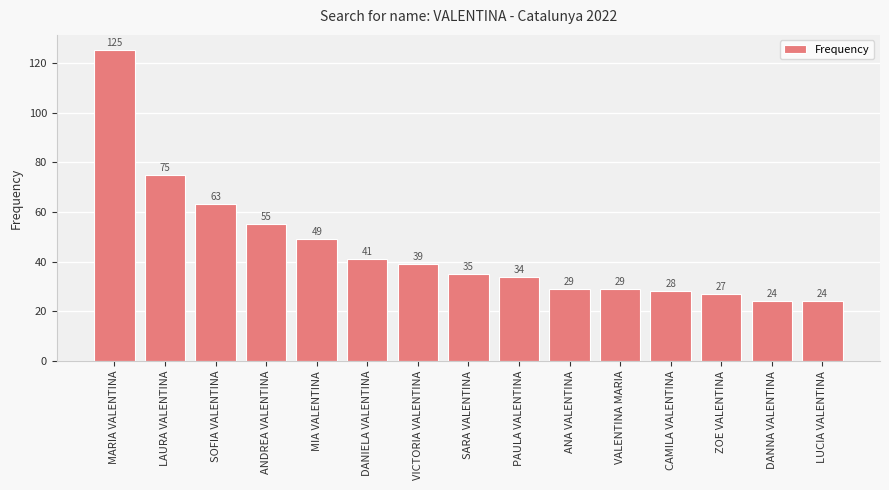

What is the change in value from PAULA VALENTINA to ANA VALENTINA?

-5